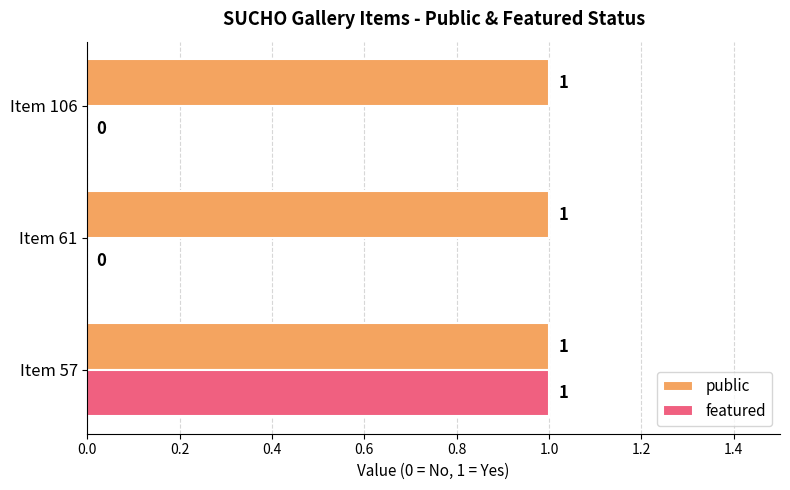

Which series has the largest total across all categories?

public